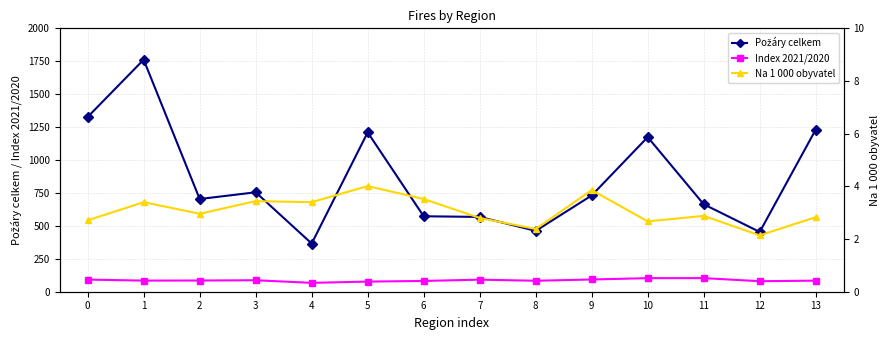

How many categories are shown in the chart?

14